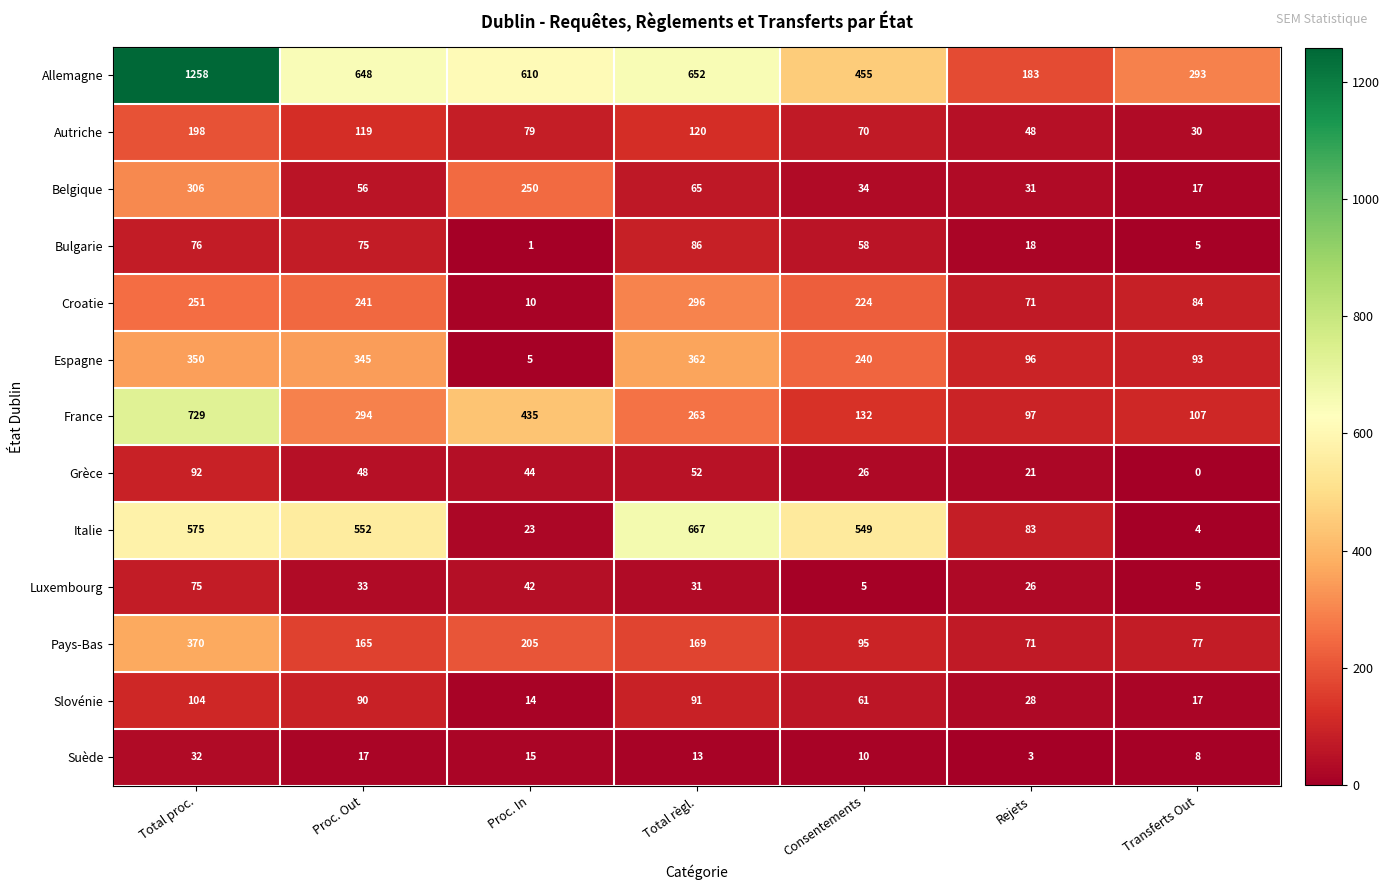

What is the sum of the Luxembourg values at Rejets and Transferts Out?

31